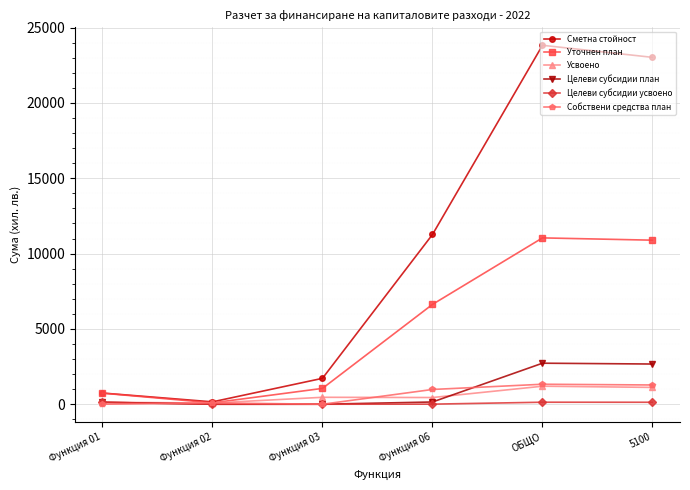

Does the chart have visible grid lines?

Yes